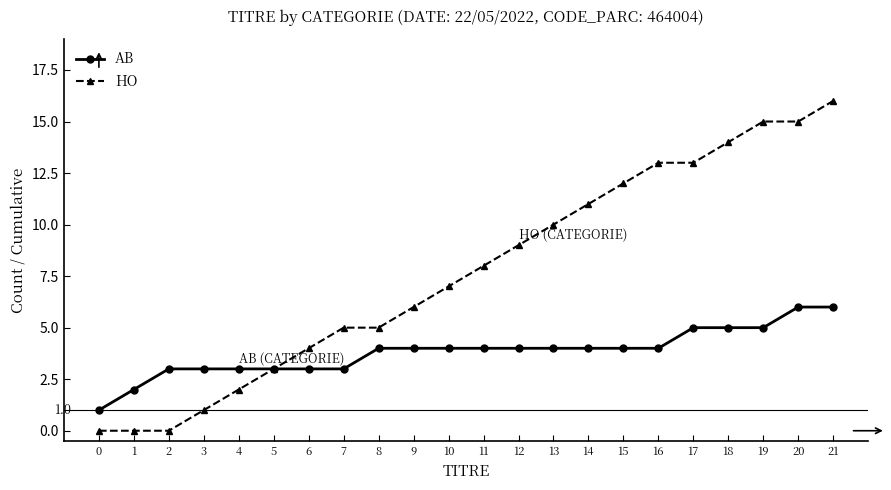

The value of HO at 4 is 2. True or false?

True